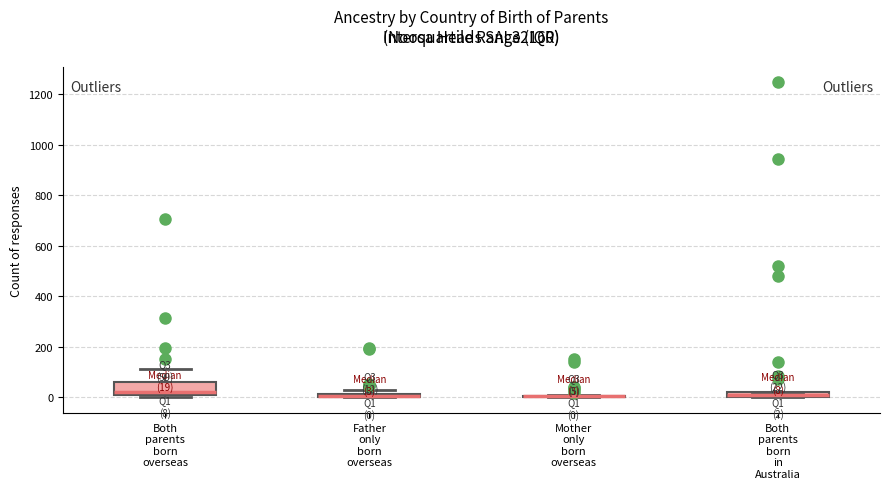

Which box is the tallest, from its lower edge to its upper edge?

Both parents born overseas